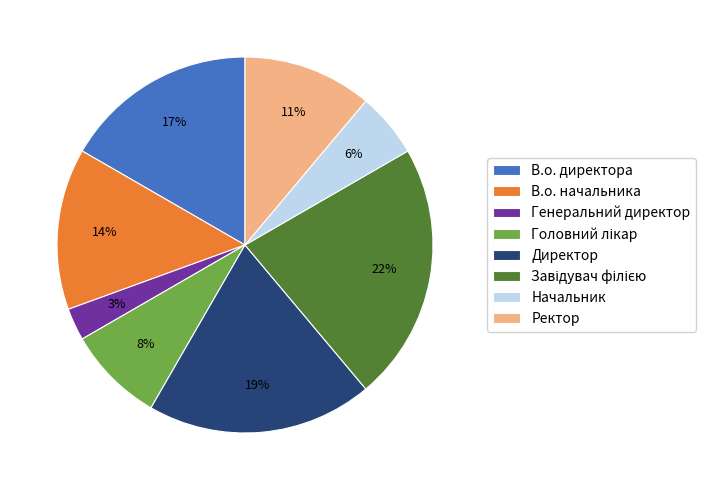

How many slices are in this pie chart?

8